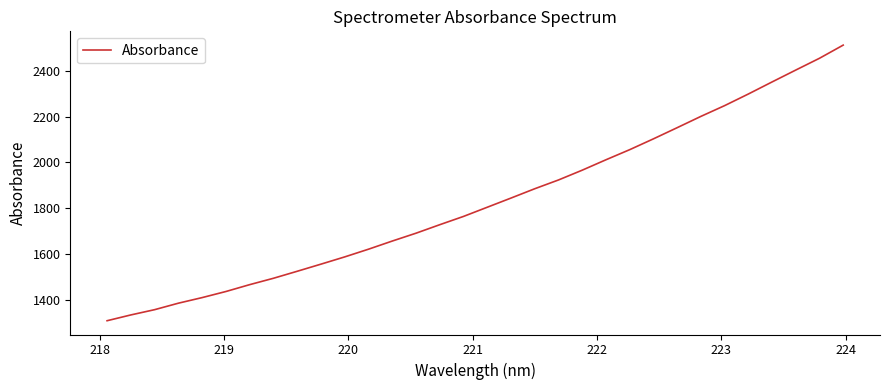

What is the smallest value displayed?

1310.7